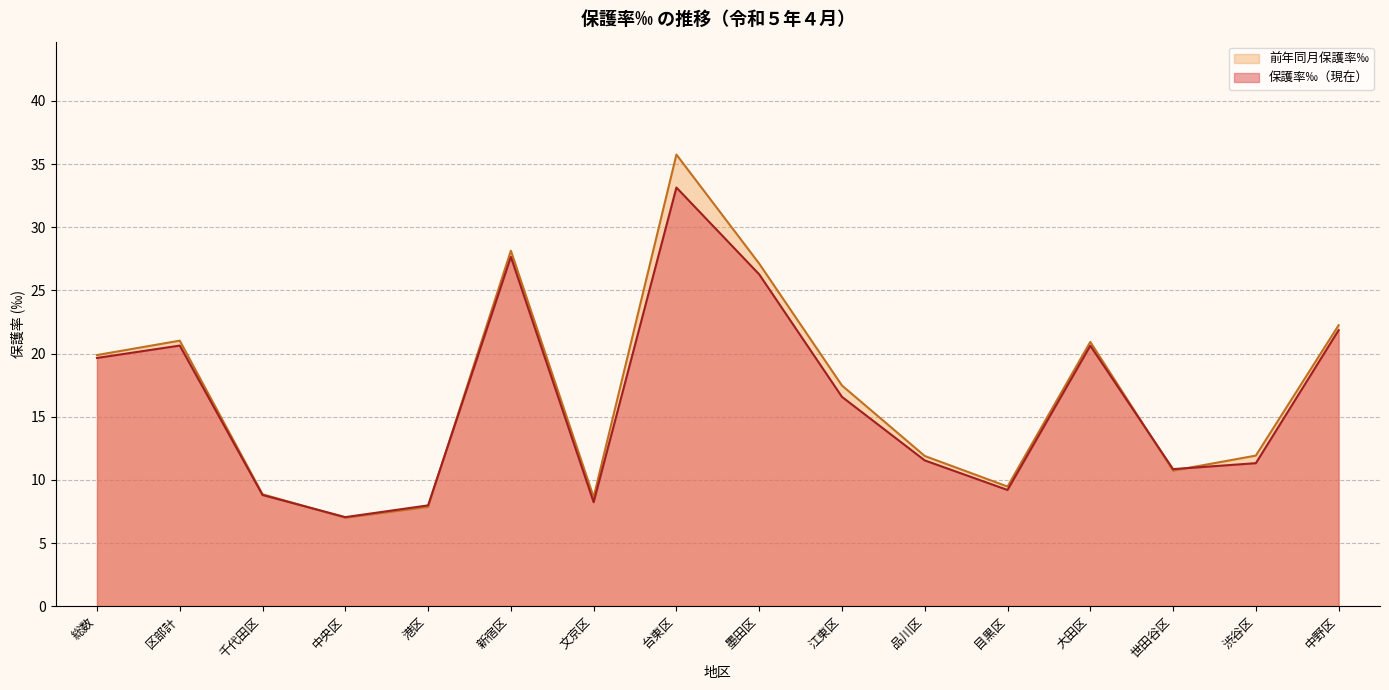

What is the spread (max minus min) of values at 総数?

0.2